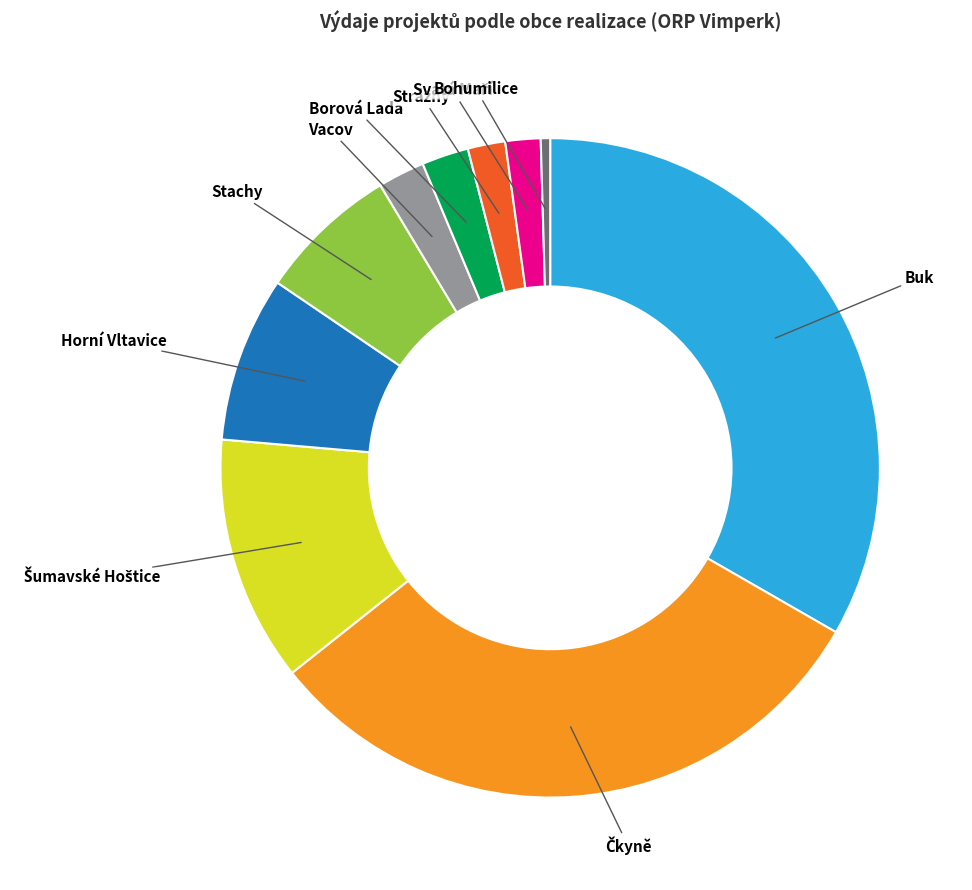

How many segments does this pie chart have?

10